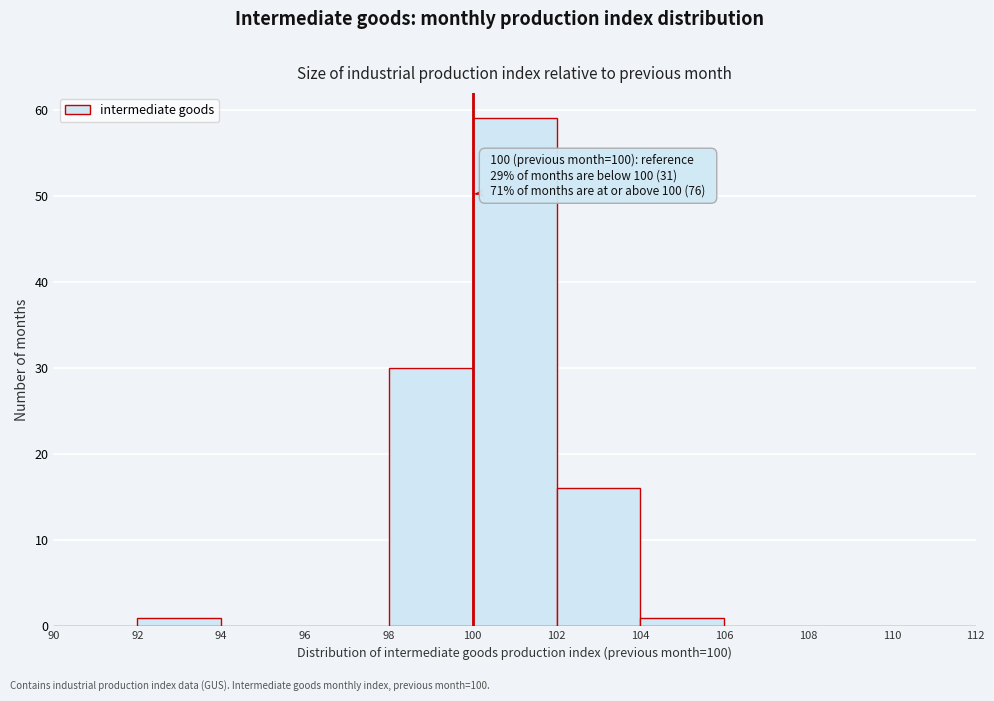

Which range on the x-axis has the tallest bar?

100 to 102